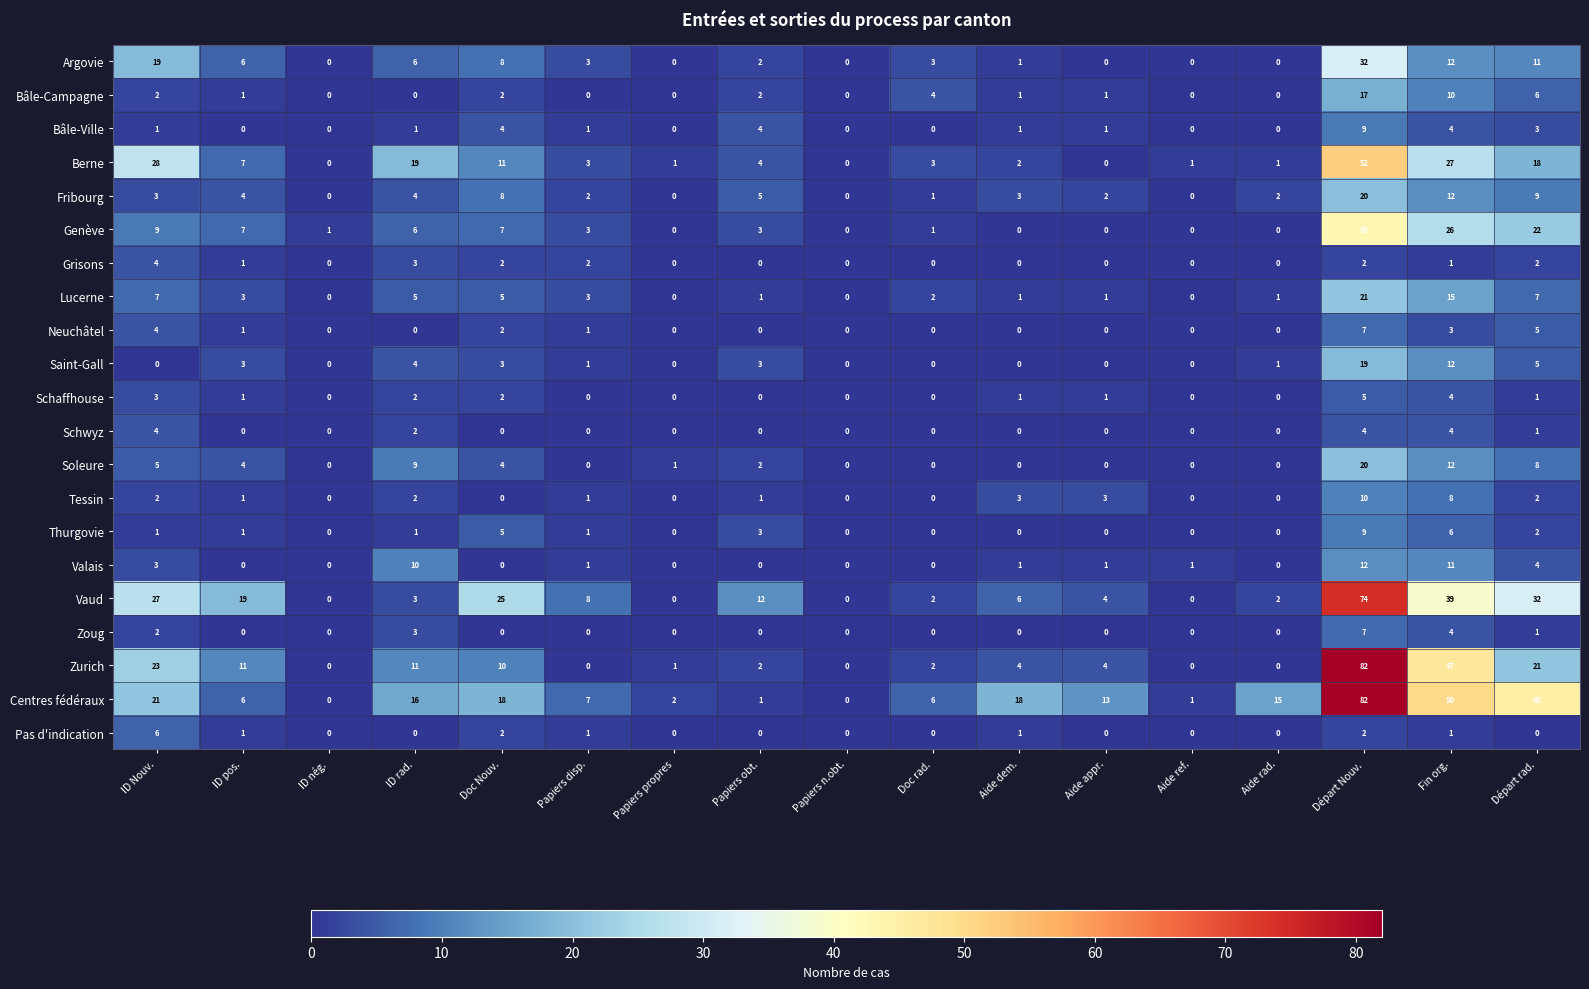

At how many categories does at least one series exceed 33?

3